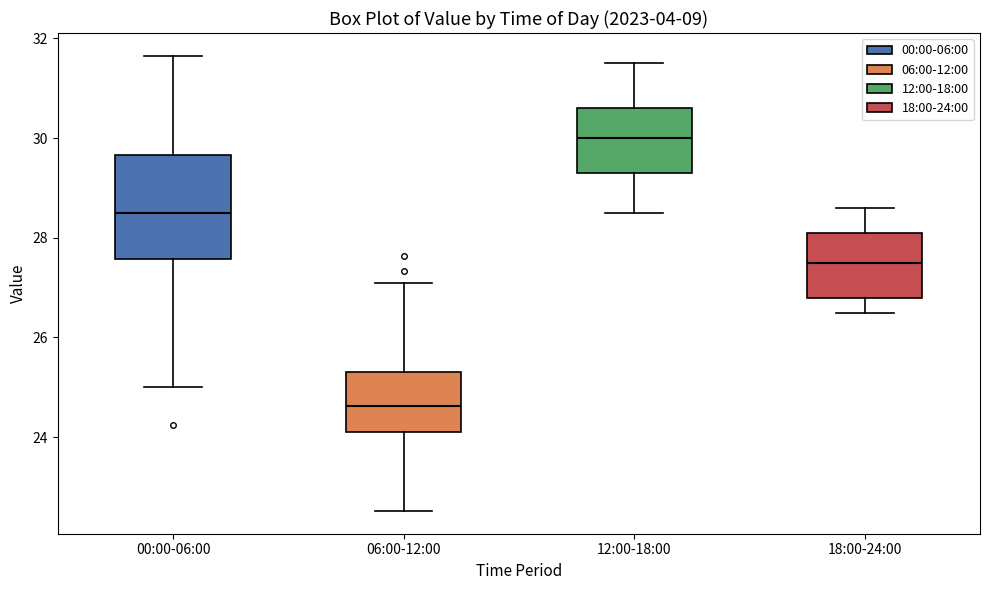

Where does the lower whisker of the box for 06:00-12:00 end on the y-axis? The values are not printed on the chart, so give them approximately, as read against the axis.

22.6